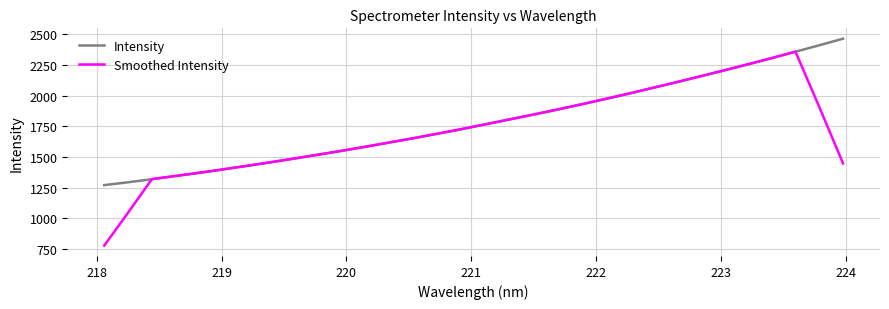

After their last crossing, which series has the higher values: Intensity or Smoothed Intensity?

Intensity